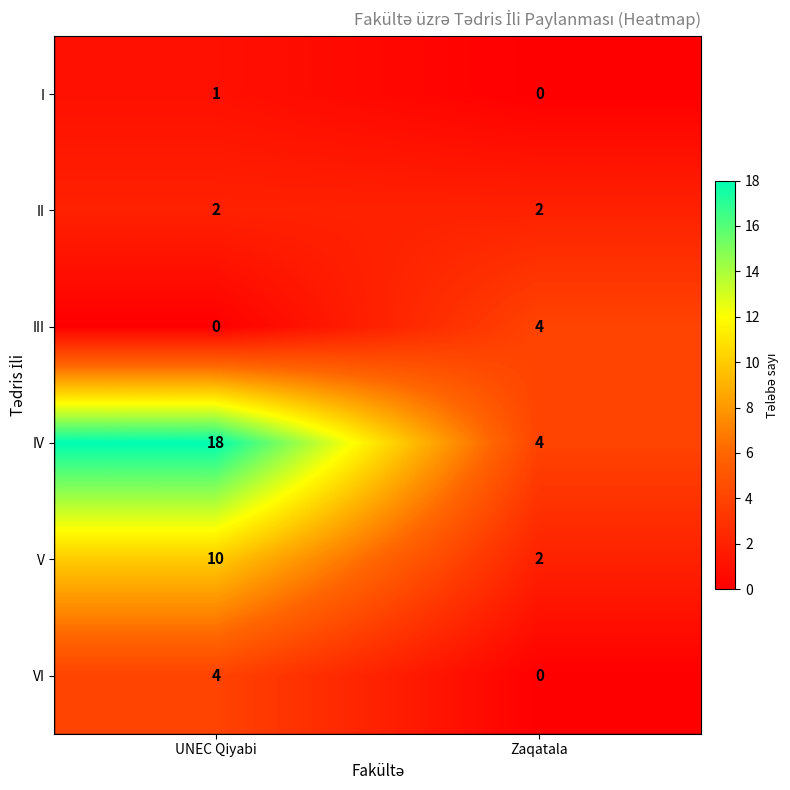

What is the maximum value shown in the chart?

18